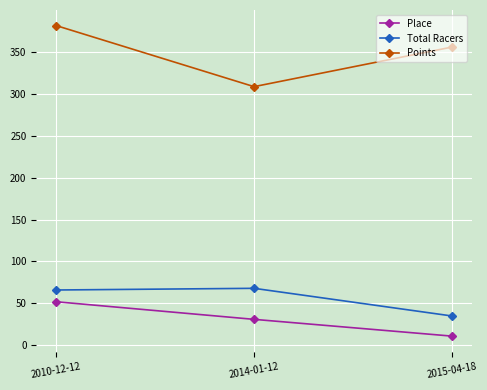

What is the sum of the Total Racers values at 2010-12-12 and 2014-01-12?

134.0